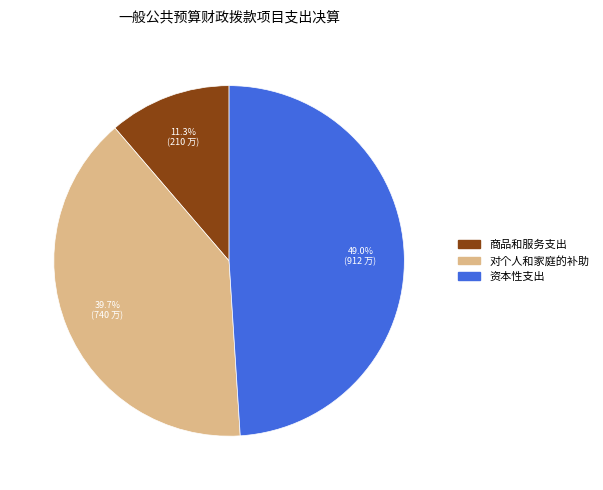

Is there a majority slice in this chart?

No